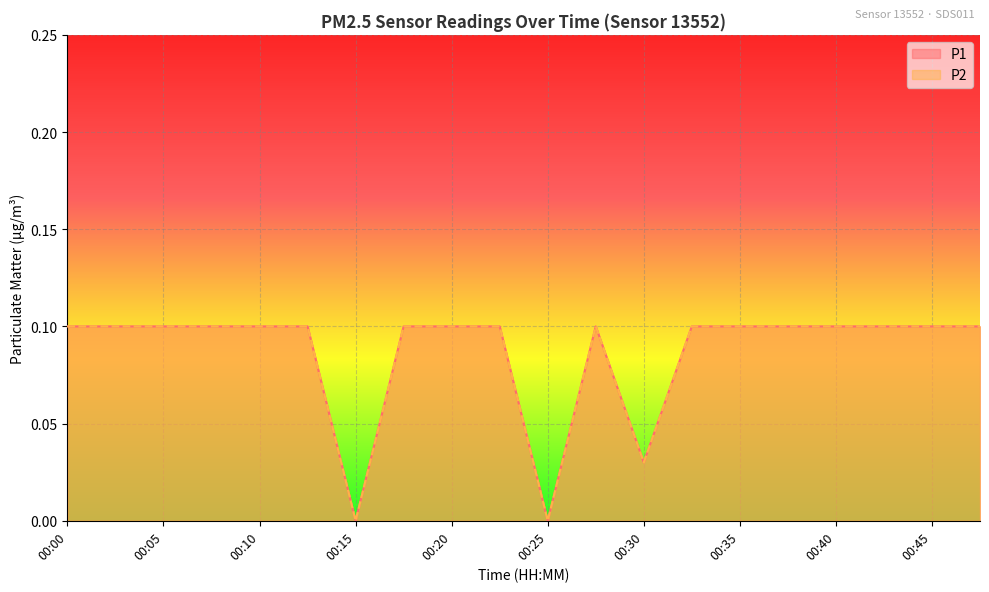

True or false: P2 and P1 intersect in this chart.

False